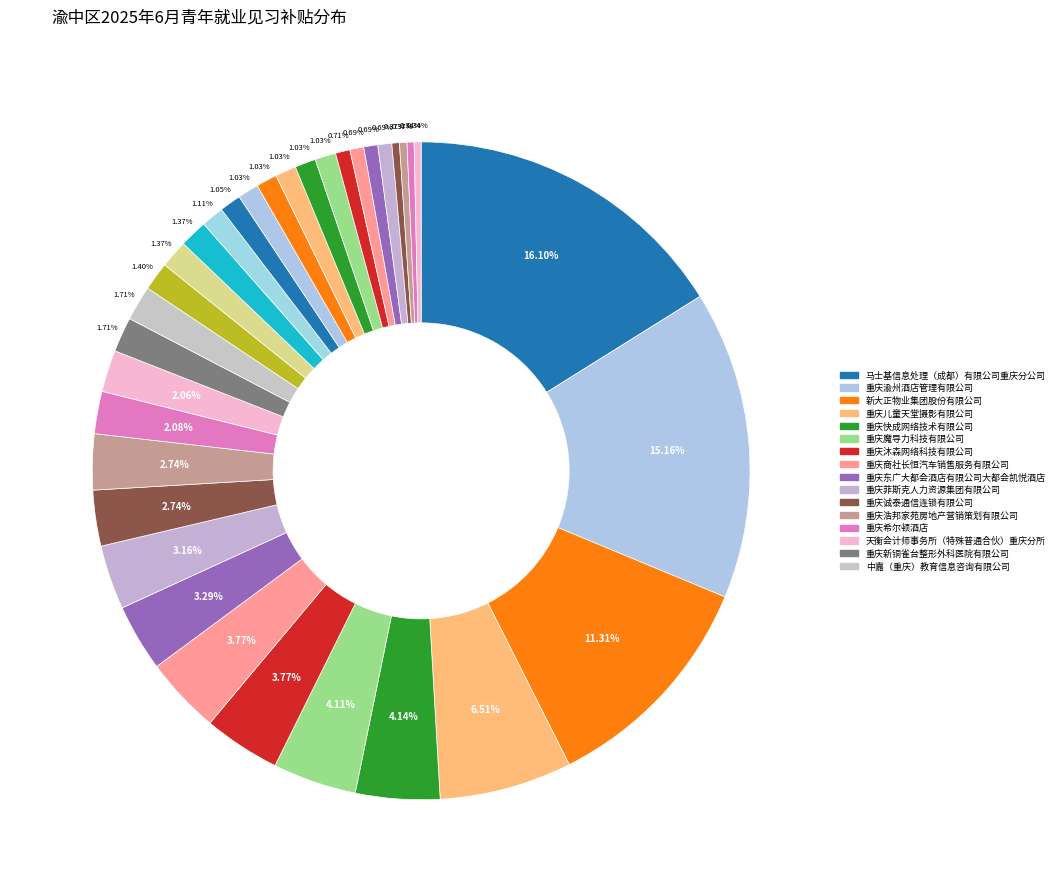

How many slices are in this pie chart?

34